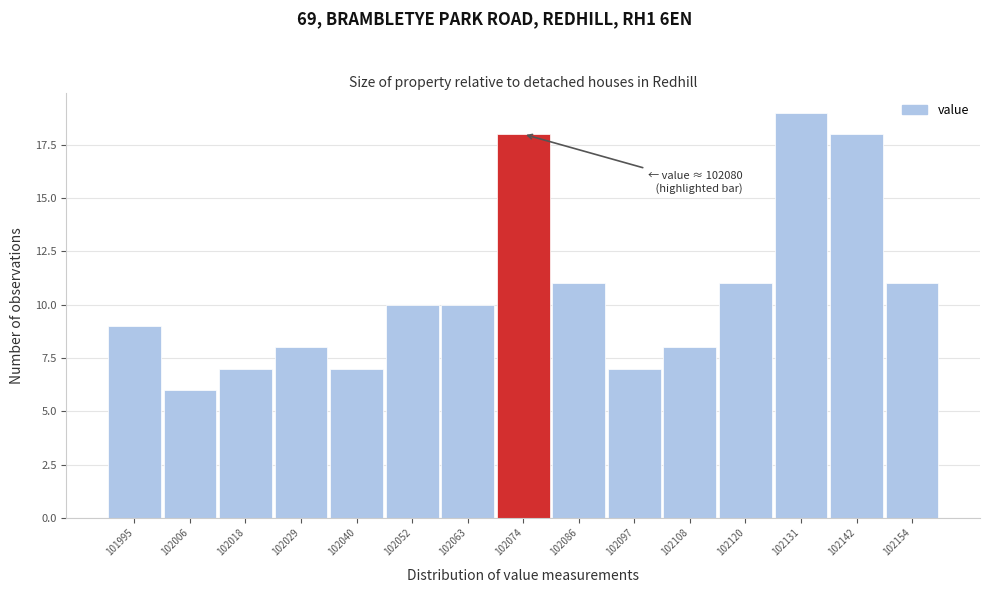

Over which range of the x-axis is the bar tallest?

102126 to 102138